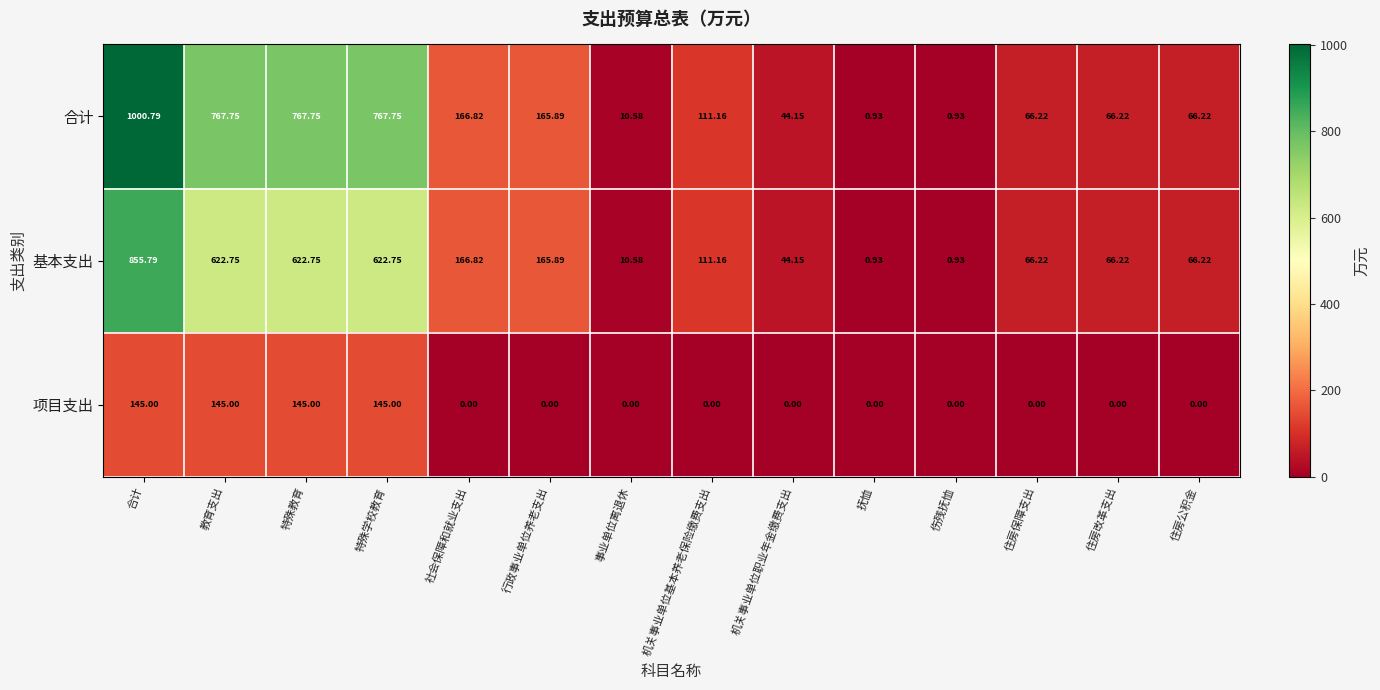

At which label does 基本支出 first exceed 111?

合计